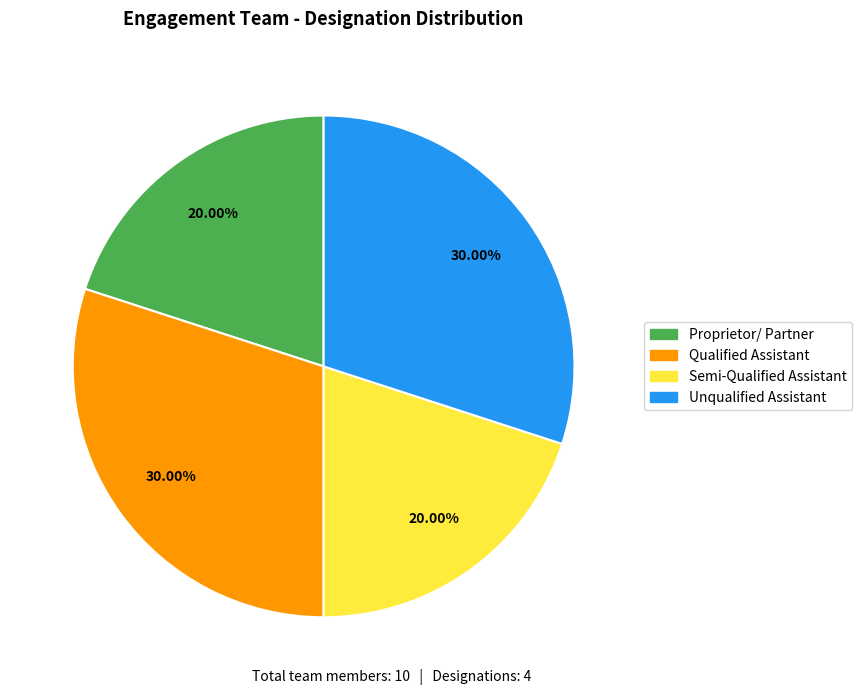

What is the total percentage of Qualified Assistant and Semi-Qualified Assistant?

50.0%